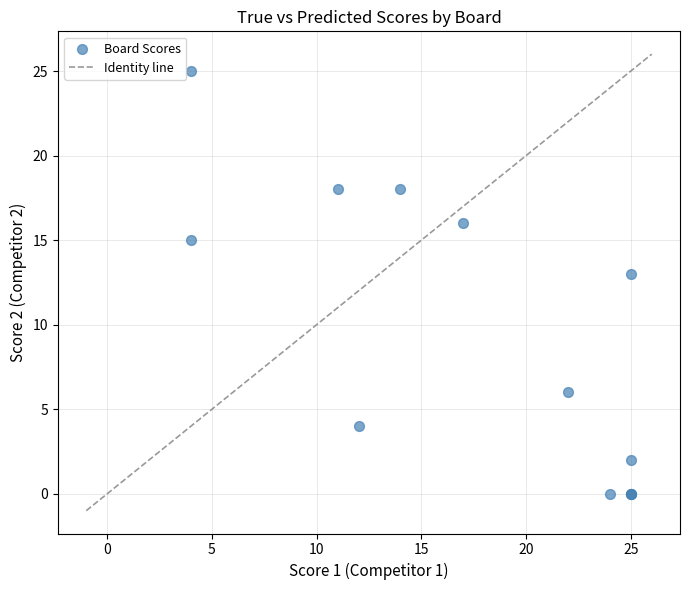

What Y value in the scatter plot is closest to 12?

13